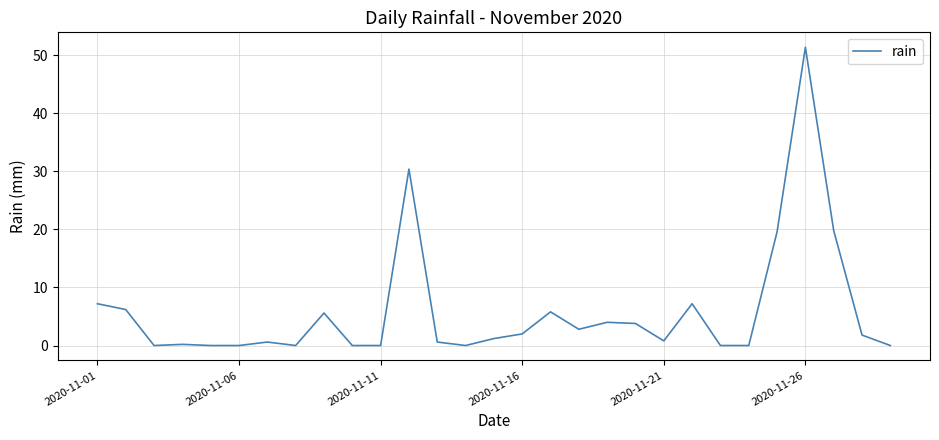

What is the greatest value displayed?

51.4